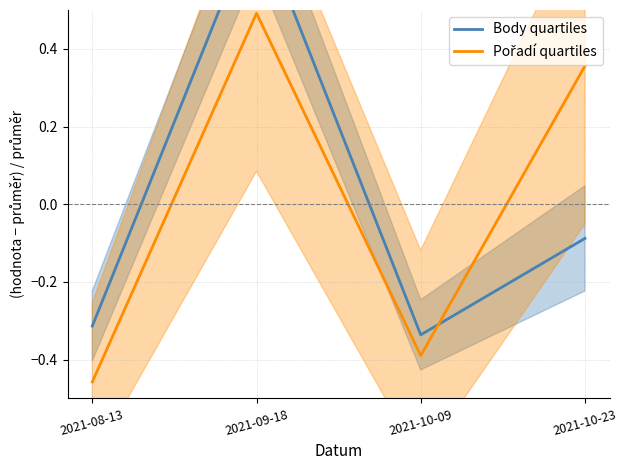

What is the label of the 3rd point from the left?

2021-10-09